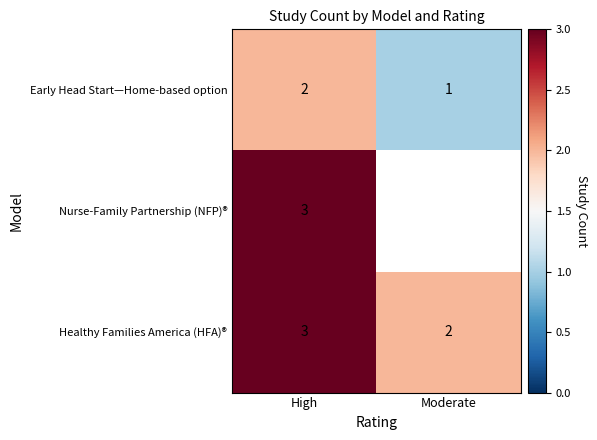

The value of Nurse-Family Partnership (NFP)® at High is 3. True or false?

True